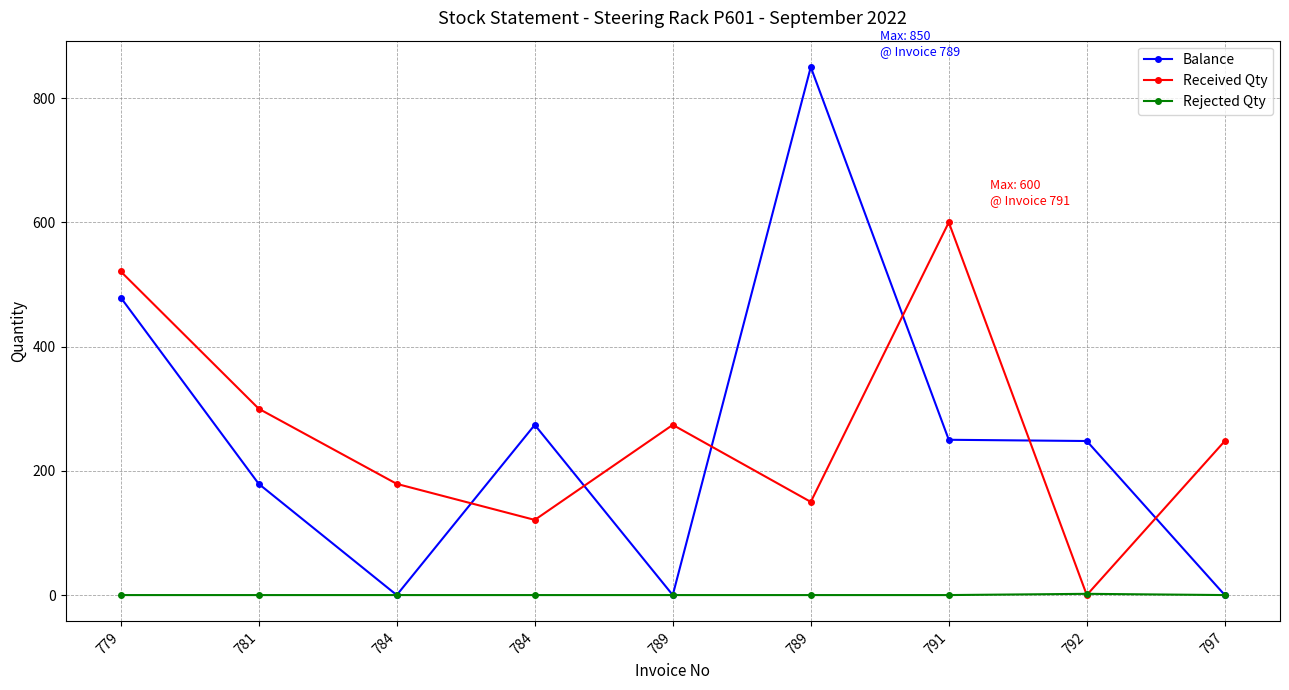

Reading right to left, extract all data points from this chart.

Balance: 797=0	792=248	791=250	789=850	789=0	784=274	784=0	781=179	779=479
Received Qty: 797=248	792=0	791=600	789=150	789=274	784=121	784=179	781=300	779=521
Rejected Qty: 797=0	792=2	791=0	789=0	789=0	784=0	784=0	781=0	779=0